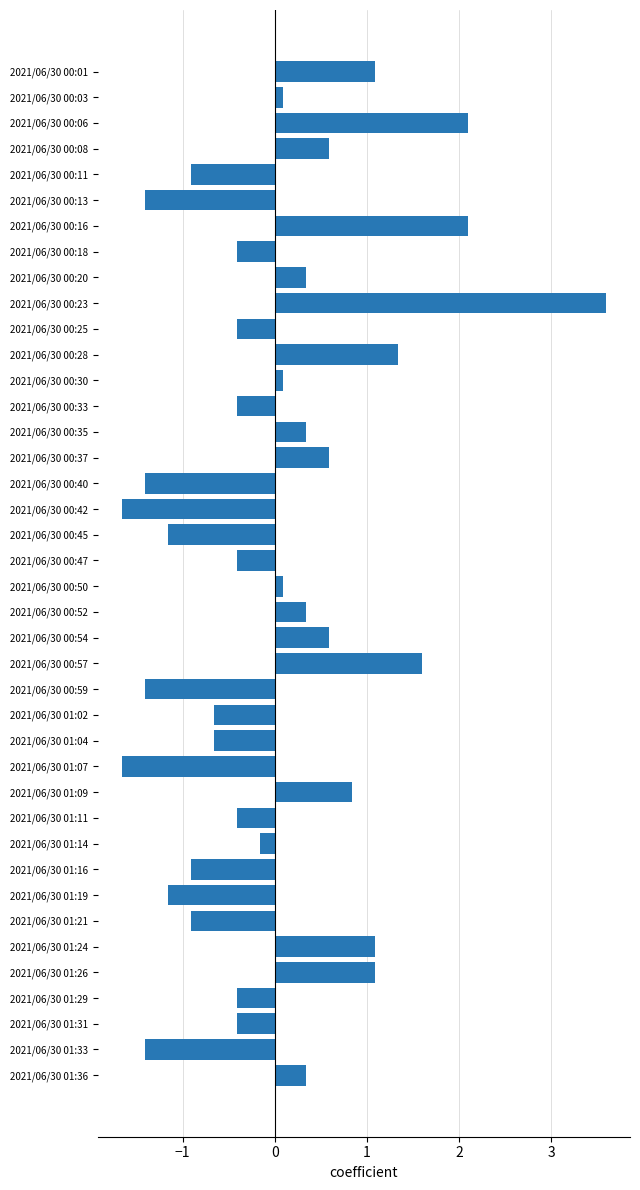

How many data points does each series have?

40